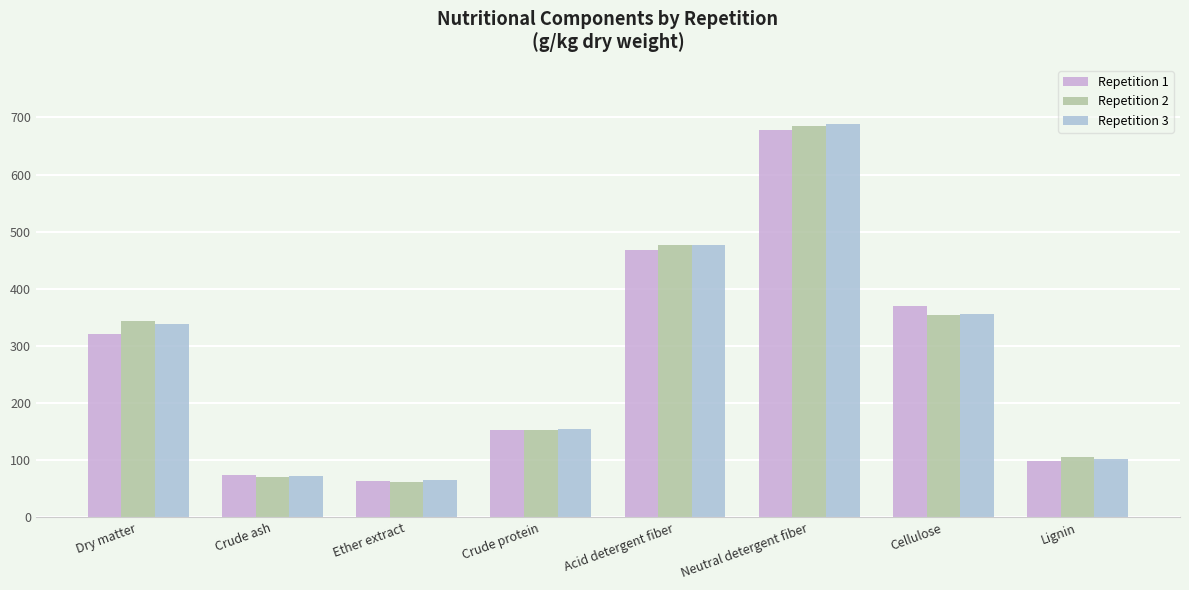

How many bars are there in each group?

3